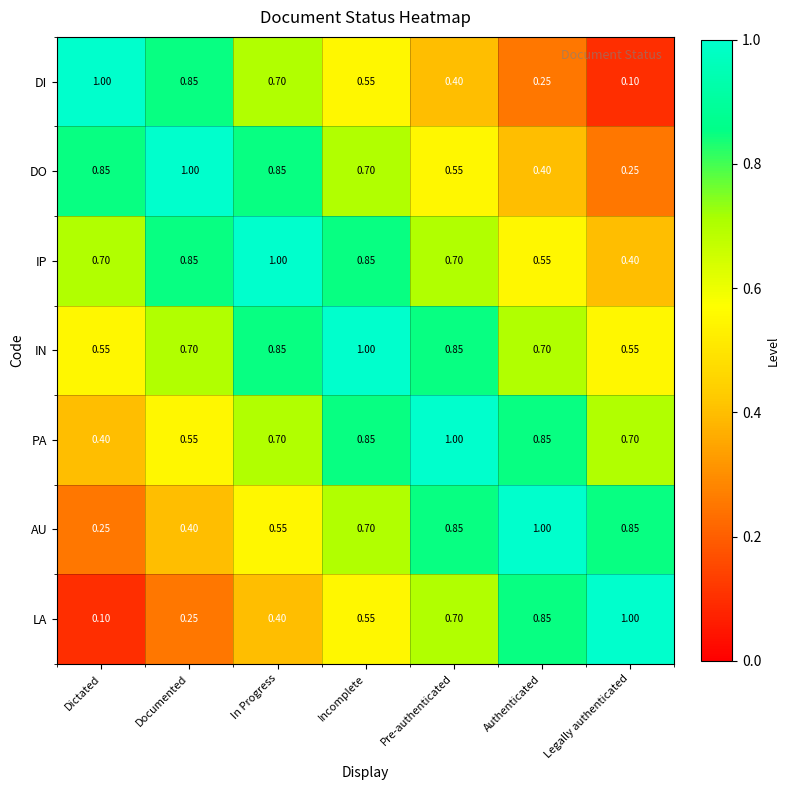

What is the minimum value shown in the chart?

0.1